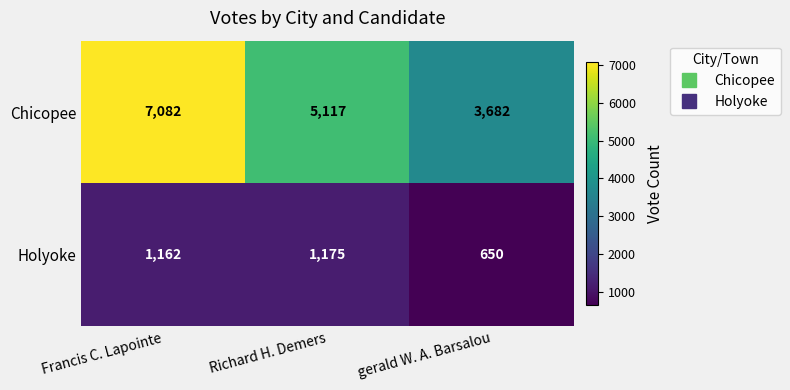

What is the spread (max minus min) of values at Richard H. Demers?

3942